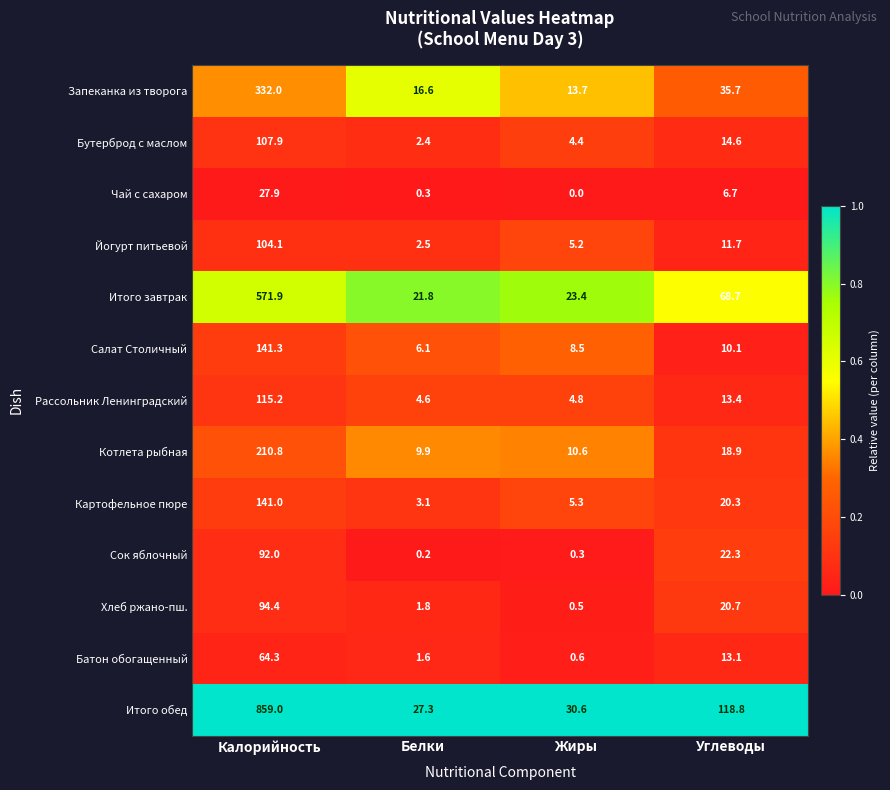

Which series has the largest total across all categories?

Итого обед